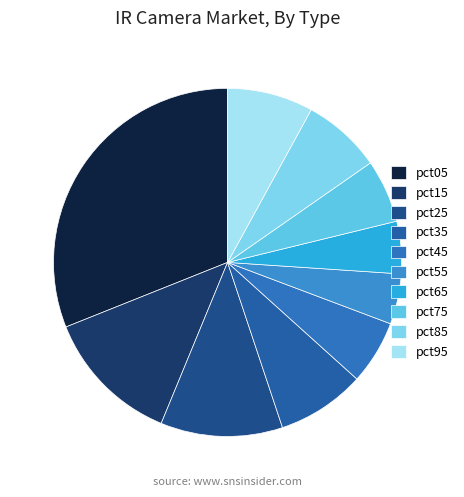

Does any single category account for the majority?

No